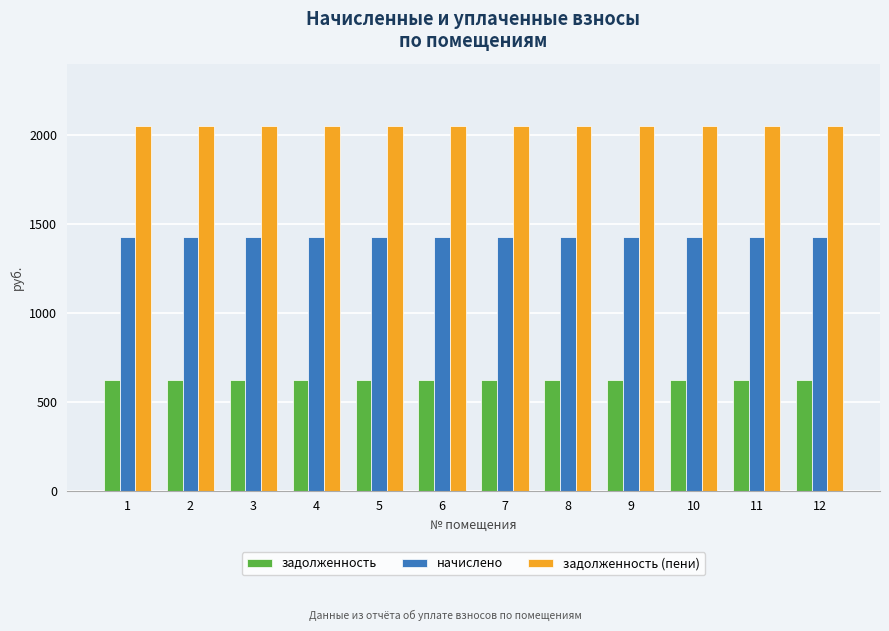

What is the sum of the задолженность (пени) values at 4 and 3?

4094.4